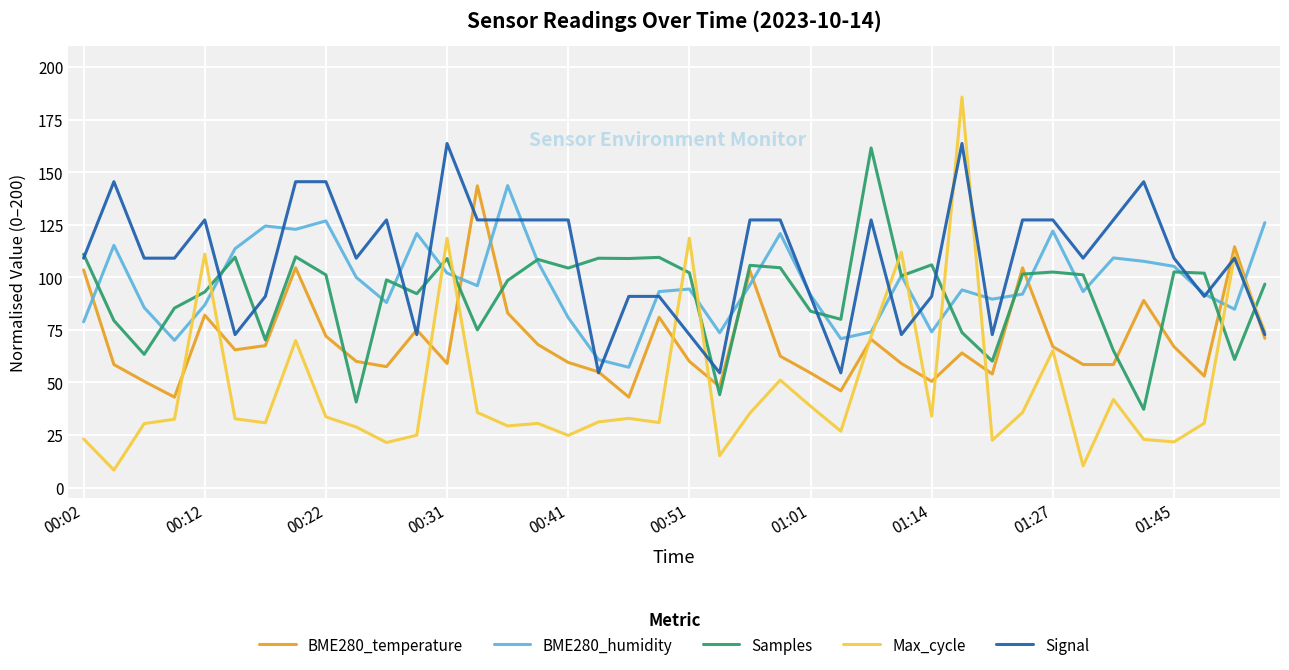

What is the lowest value of the Samples series?

37.2